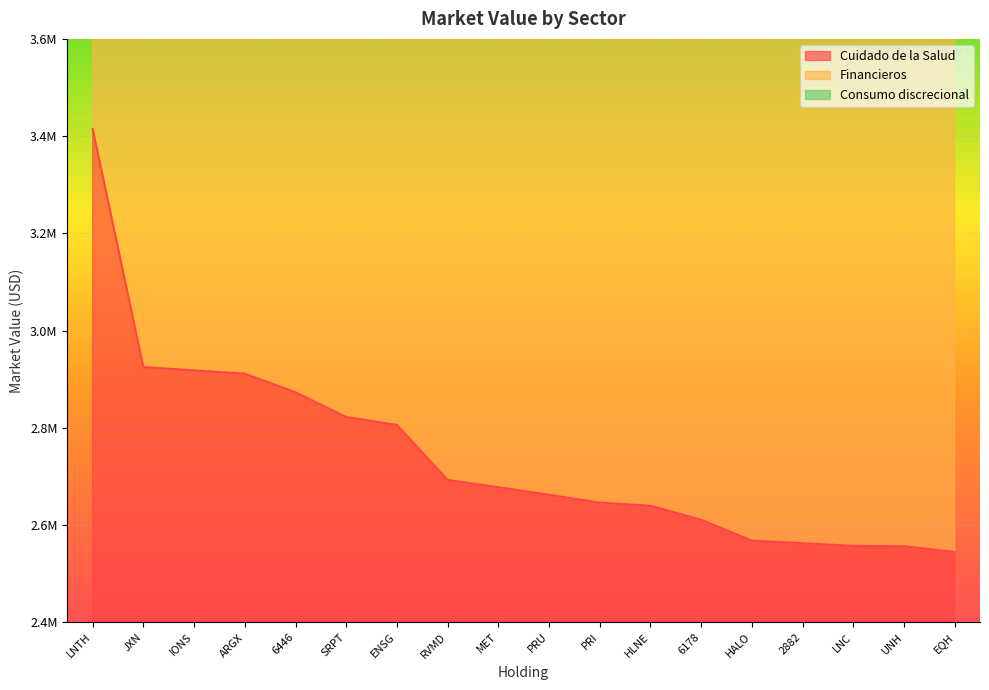

How many data points does each series have?

18